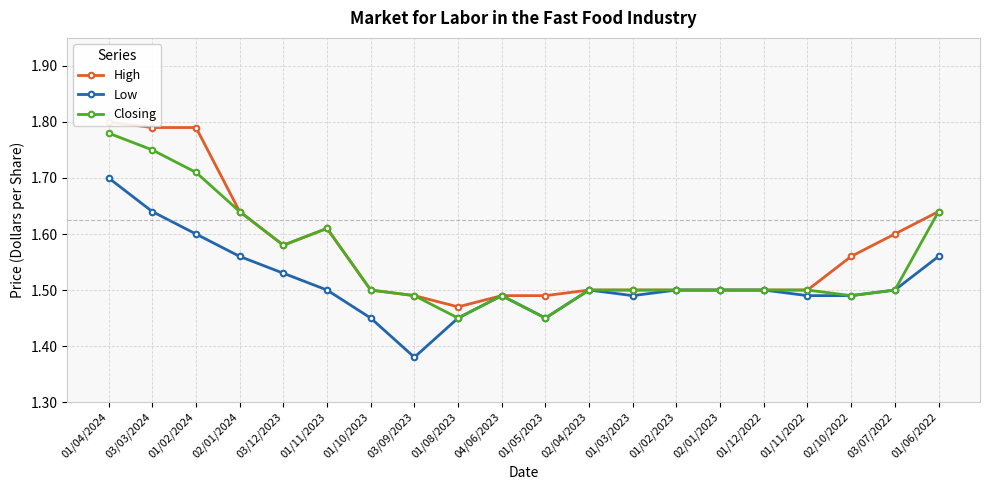

What is the difference between the maximum and minimum values in the High series?

0.3